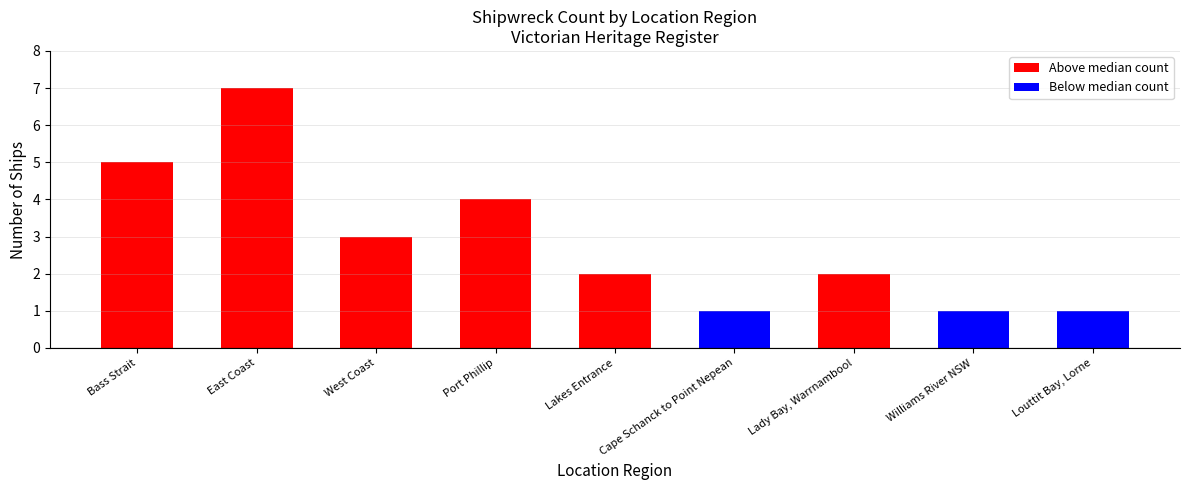

At which label is the value closest to 4?

Port Phillip